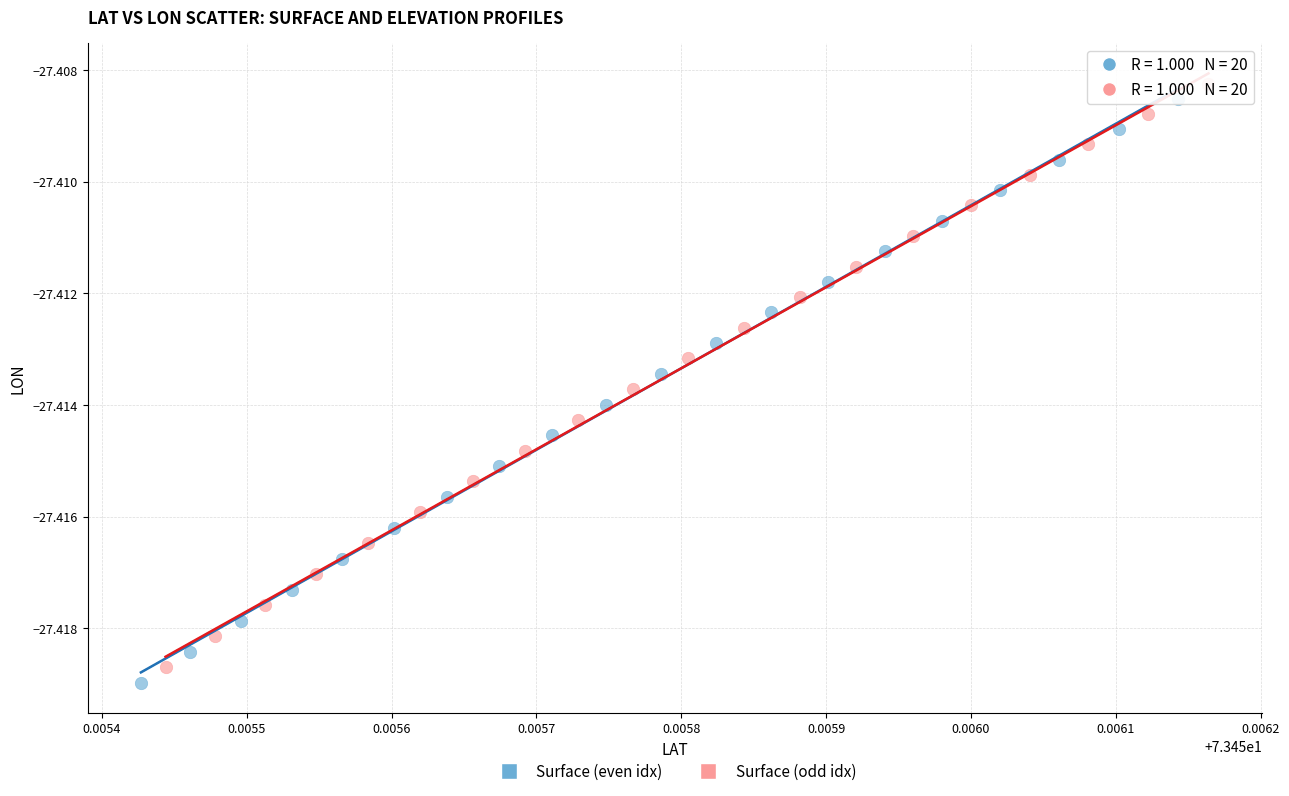

Which series contains the lowest Y value?

Surface (even idx)